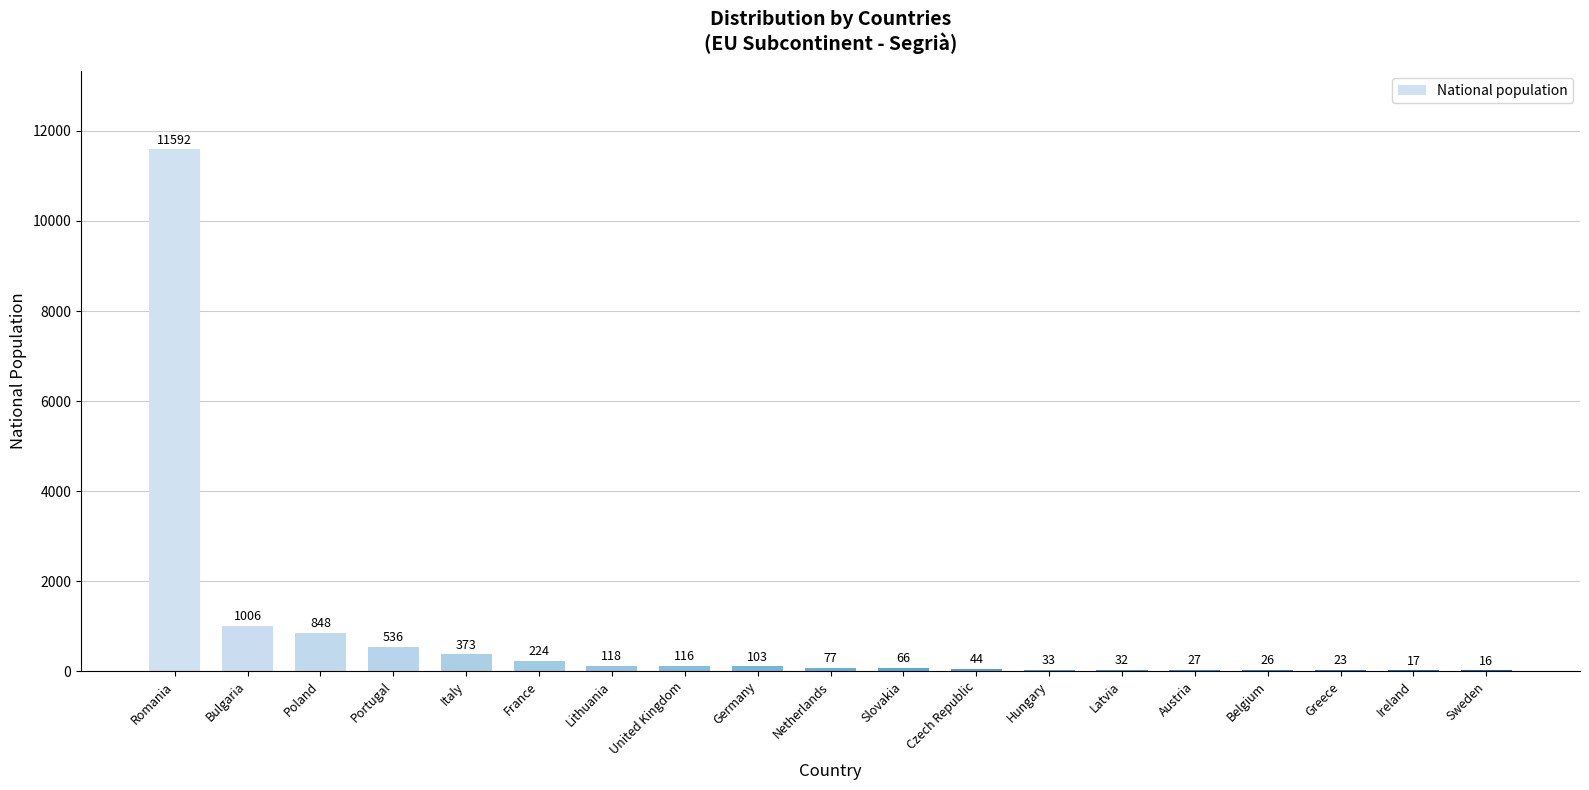

How many categories are shown in the chart?

19